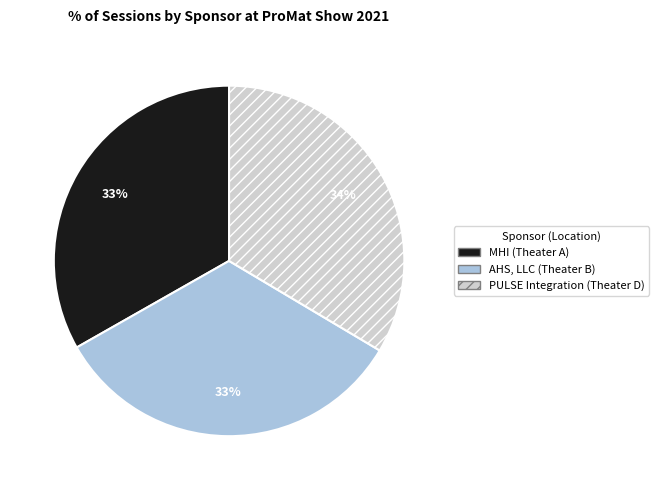

To the nearest percent, what is the average slice percentage?

33%